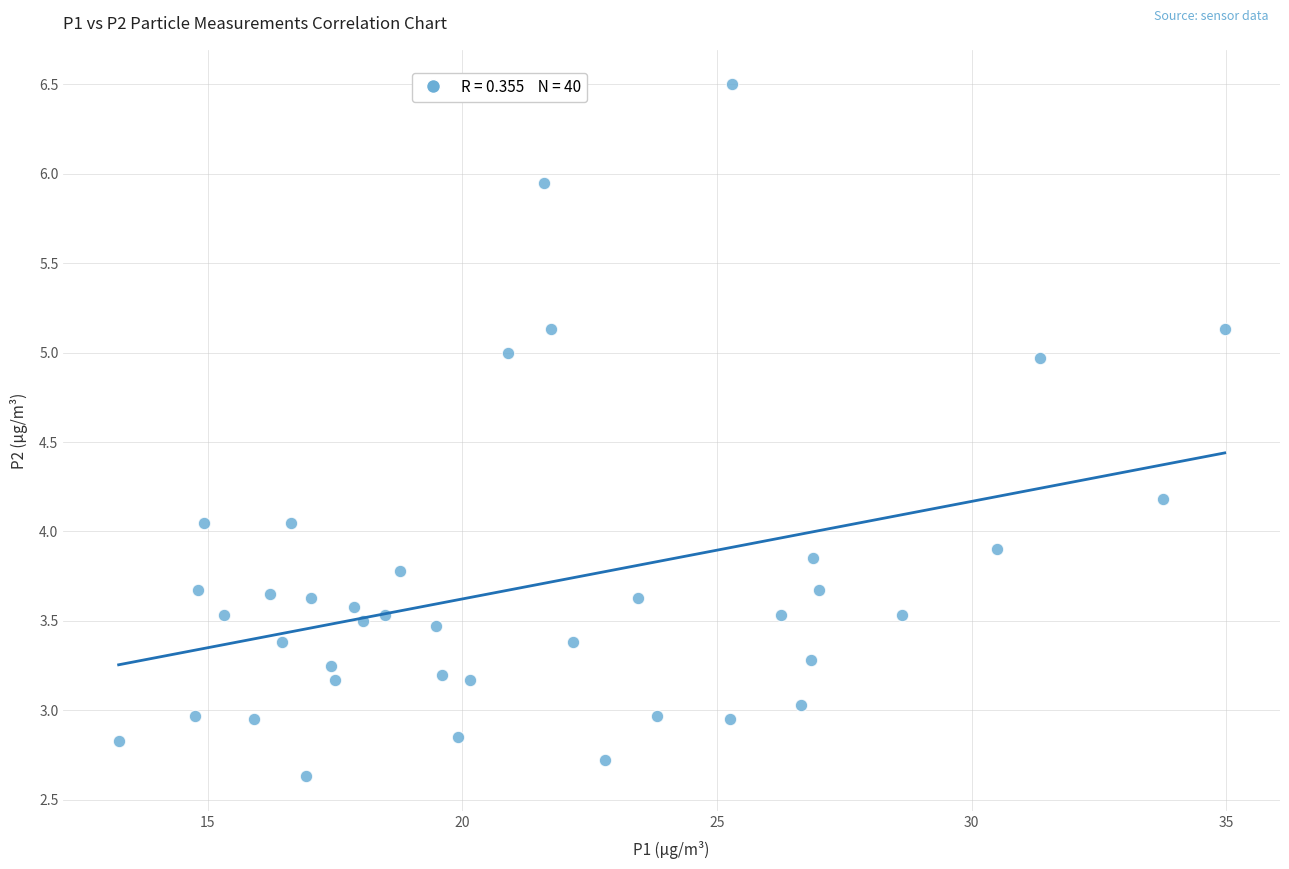

Count the number of points in this scatter plot.

40